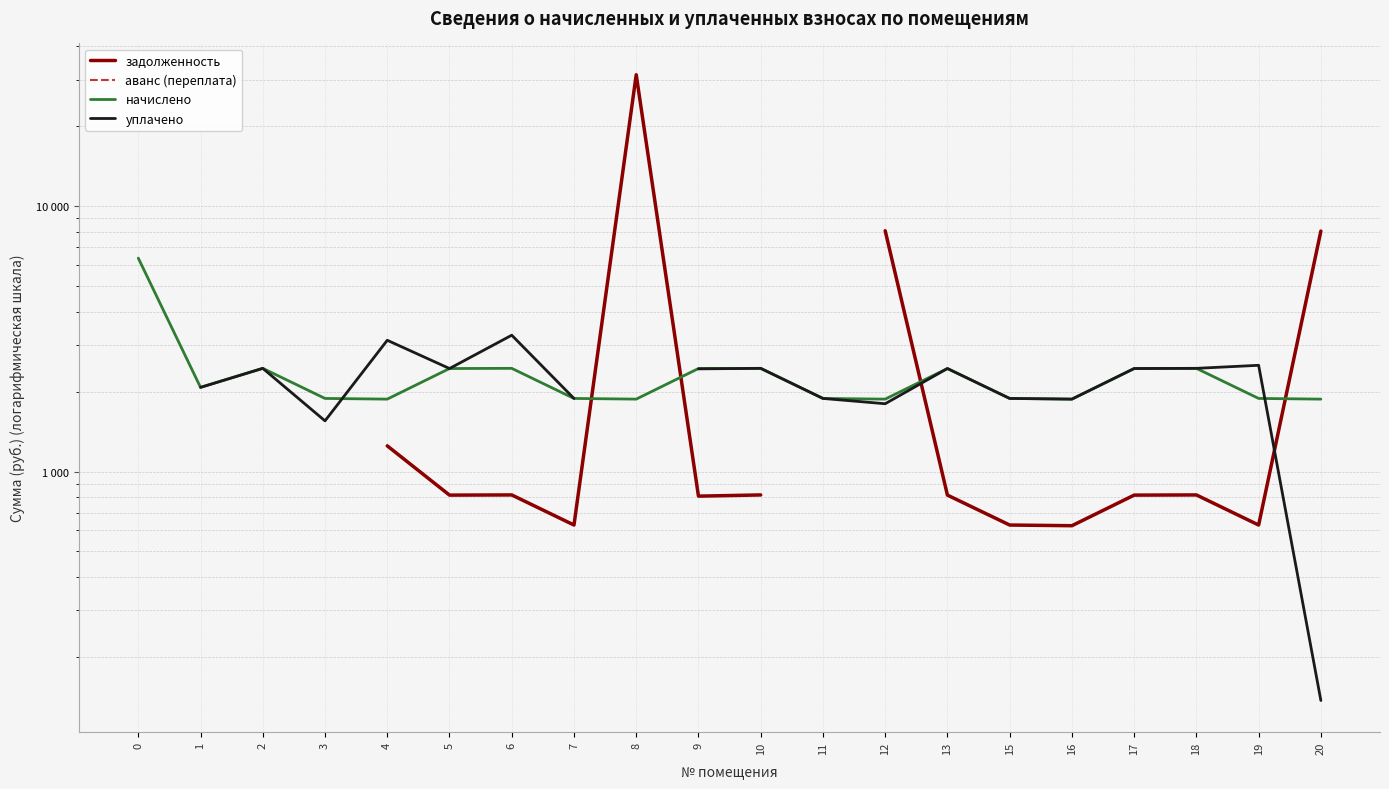

What is the difference between the задолженность values at 10 and 19?

187.5